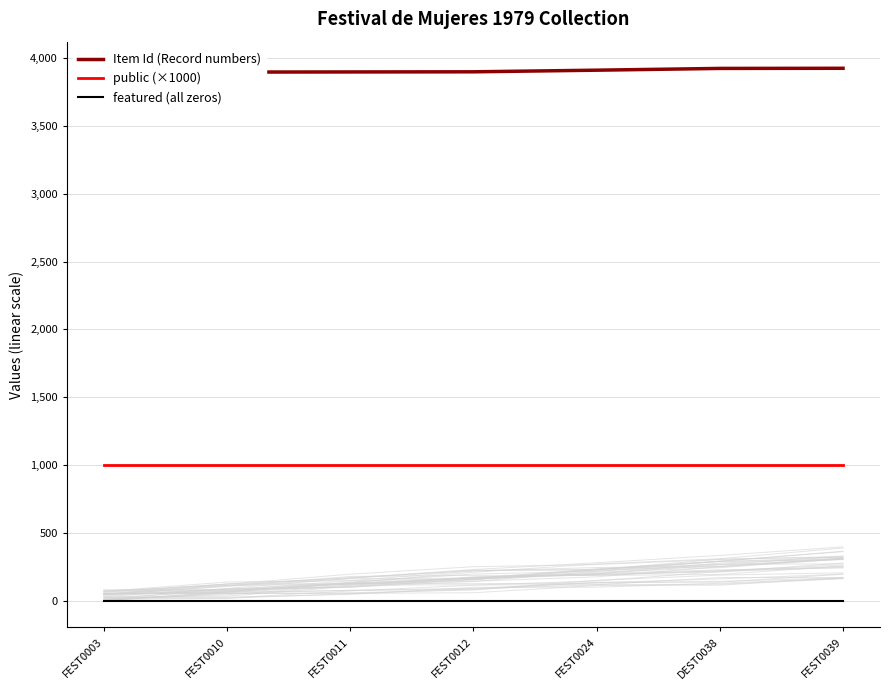

True or false: featured (all zeros) has more than 1 interior local peaks.

False